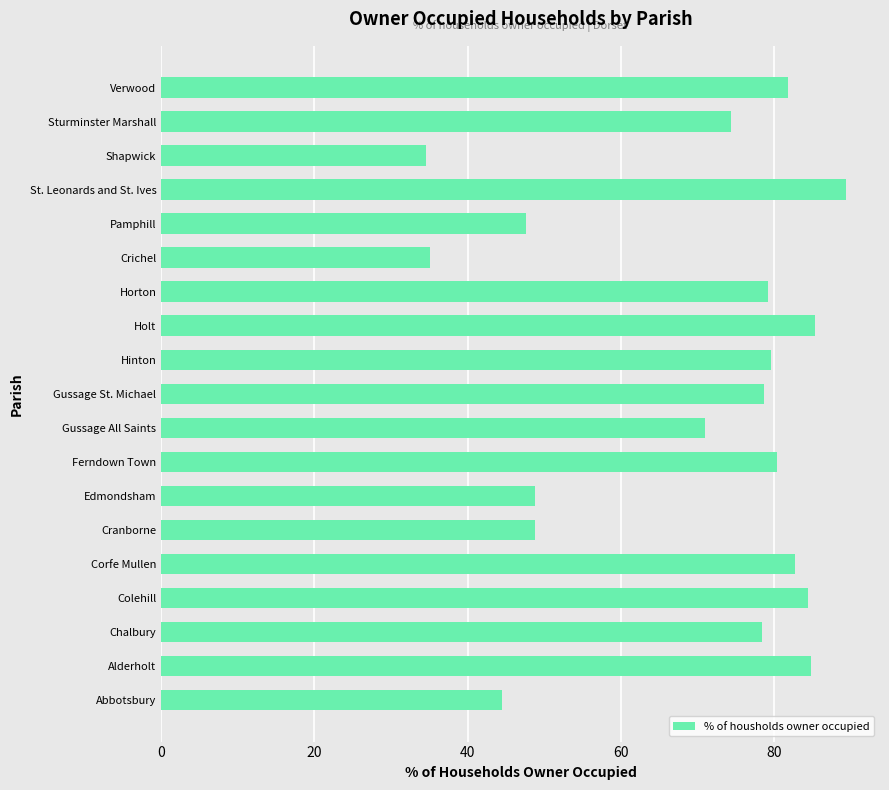

The chart shows a value of 47.6 at Pamphill. True or false?

True